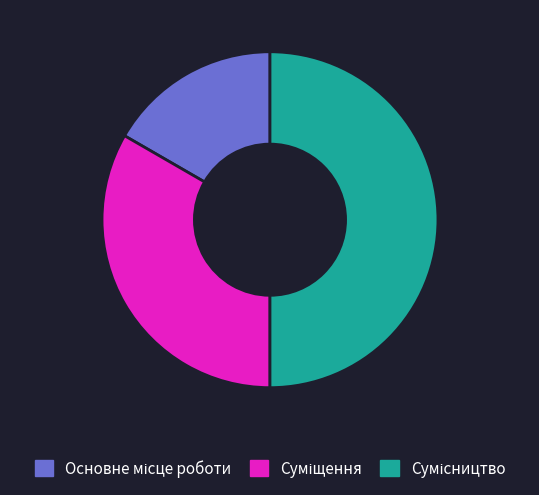

How many segments does this pie chart have?

3